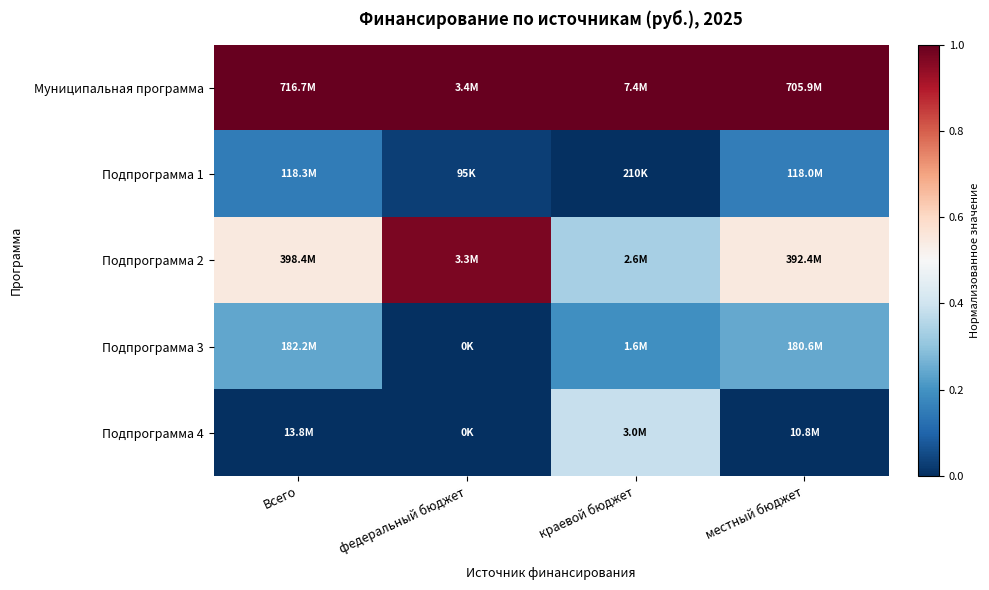

At which category is the sum across all series the highest?

федеральный бюджет